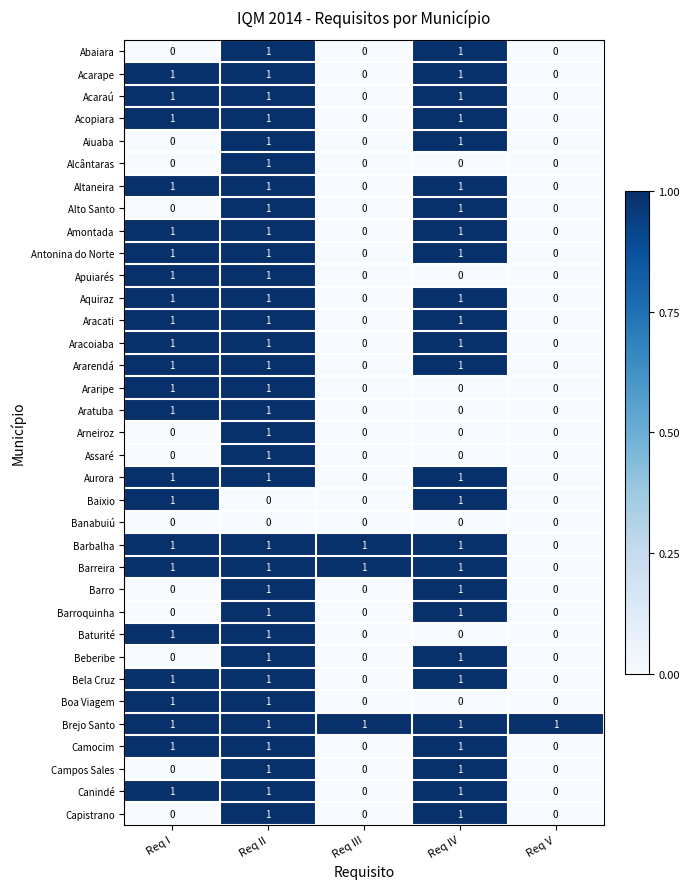

What is the sum of all Barbalha values?

4